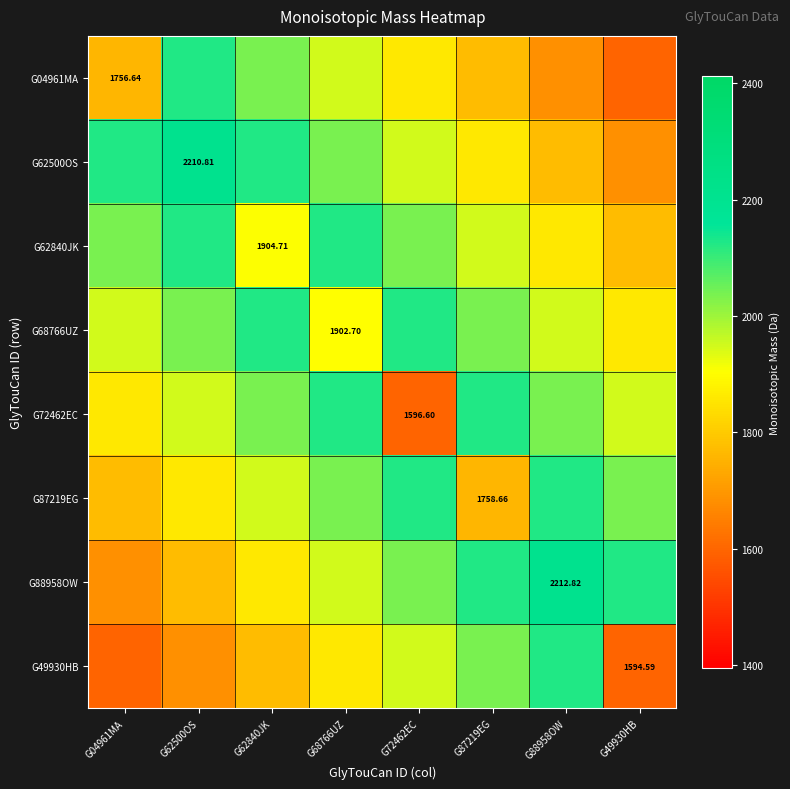

At G88958OW, list the series in order from largest to smallest.

G88958OW, G87219EG, G49930HB, G72462EC, G68766UZ, G62840JK, G62500OS, G04961MA